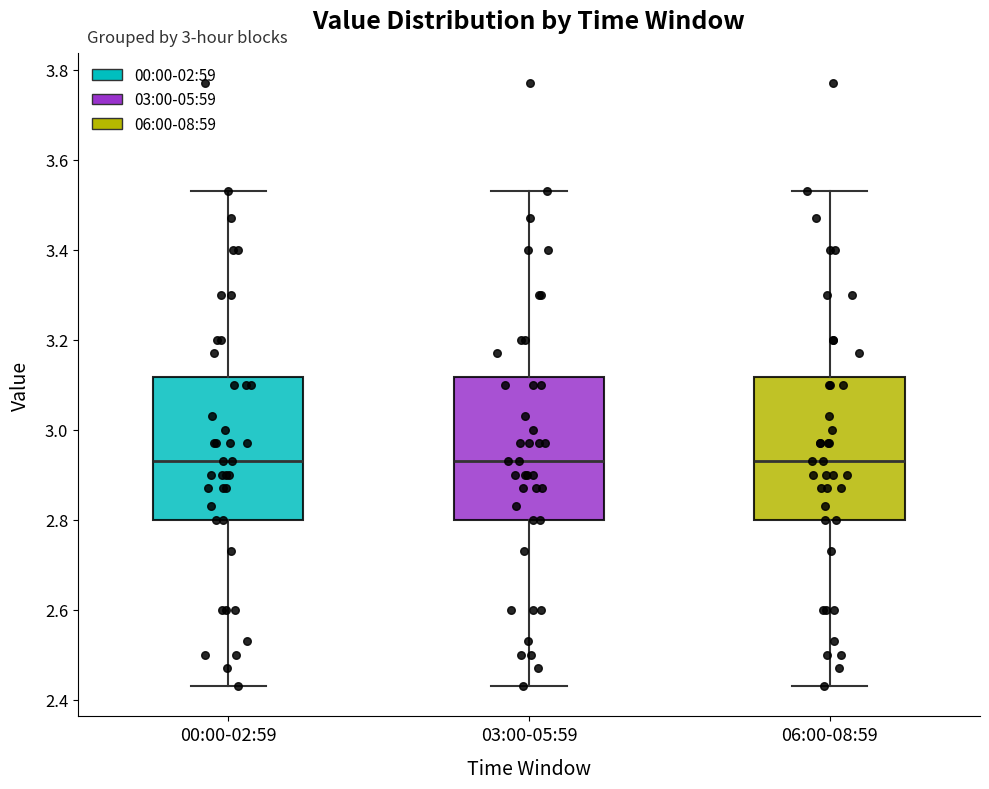

Reading left to right, read every box against the y-axis: the position of its median line, the range the box covers, and the ends of its whiskers. The values are not printed on the chart, so give them approximately, as read against the axis.

00:00-02:59: median 2.94, box 2.80 to 3.12, whiskers 2.44 to 3.54
03:00-05:59: median 2.94, box 2.80 to 3.12, whiskers 2.44 to 3.54
06:00-08:59: median 2.94, box 2.80 to 3.12, whiskers 2.44 to 3.54